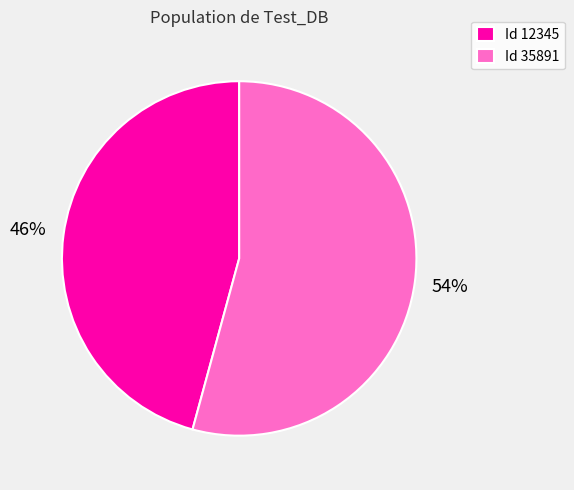

Which category has the biggest portion of the pie?

Id 35891